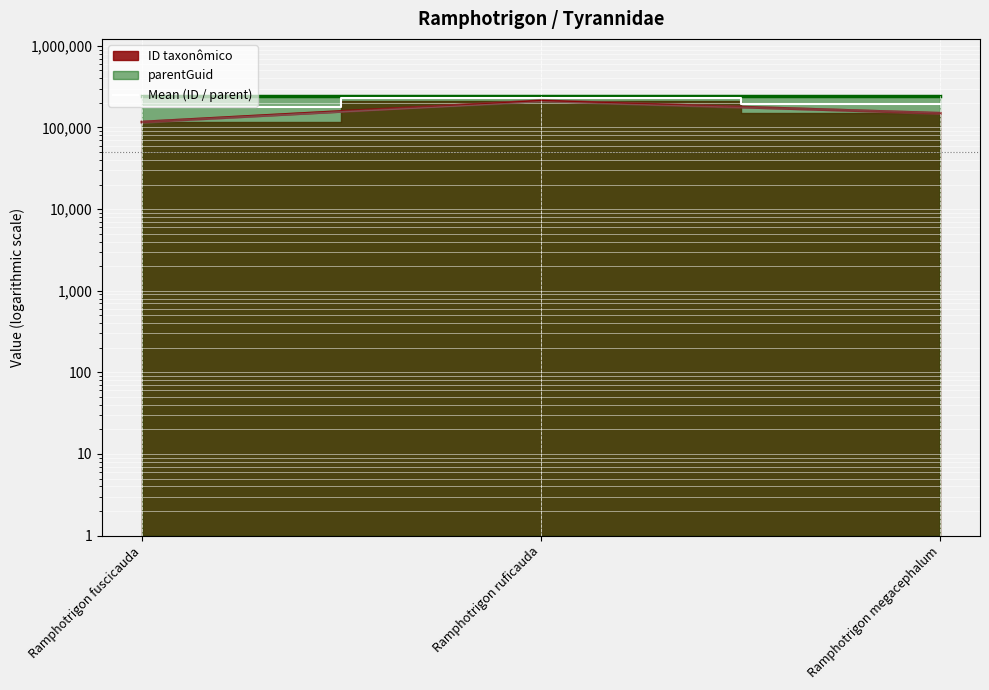

What is the change in value from Ramphotrigon ruficauda to Ramphotrigon megacephalum?

-31524.0